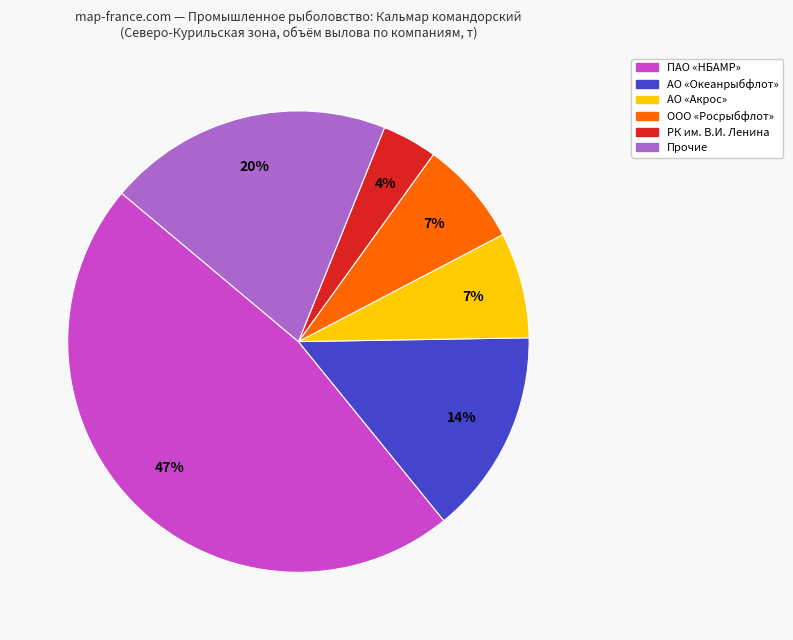

Is there a majority slice in this chart?

No